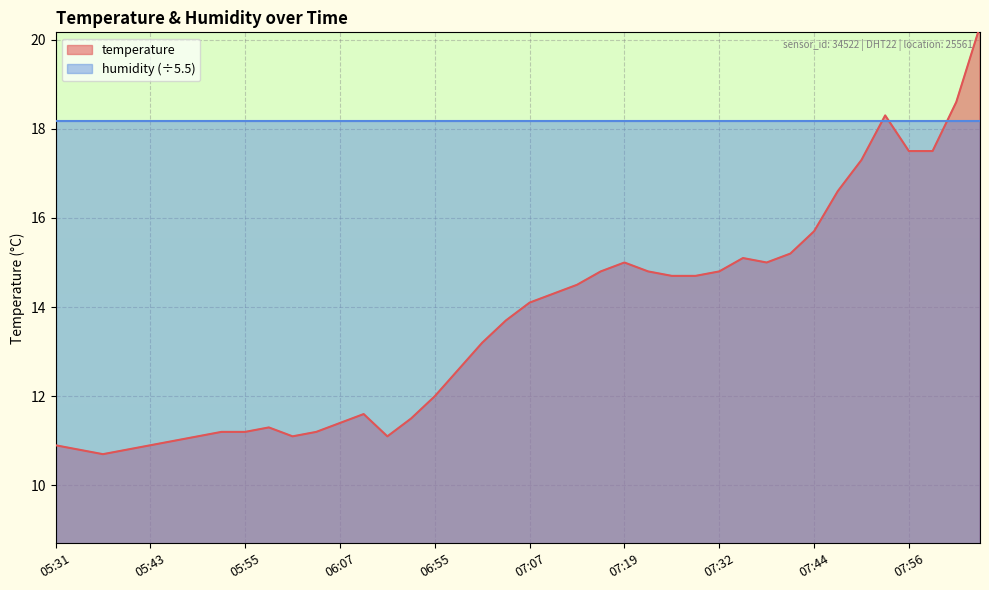

Reading left to right, extract all data points from this chart.

05:31=10.9	05:34=10.8	05:37=10.7	05:40=10.8	05:43=10.9	05:46=11.0	05:49=11.1	05:52=11.2	05:55=11.2	05:58=11.3	06:01=11.1	06:04=11.2	06:07=11.4	06:11=11.6	06:49=11.1	06:52=11.5	06:55=12.0	06:58=12.6	07:01=13.2	07:04=13.7	07:07=14.1	07:10=14.3	07:13=14.5	07:16=14.8	07:19=15.0	07:22=14.8	07:25=14.7	07:29=14.7	07:32=14.8	07:35=15.1	07:38=15.0	07:41=15.2	07:44=15.7	07:47=16.6	07:50=17.3	07:53=18.3	07:56=17.5	07:59=17.5	08:02=18.6	08:05=20.3